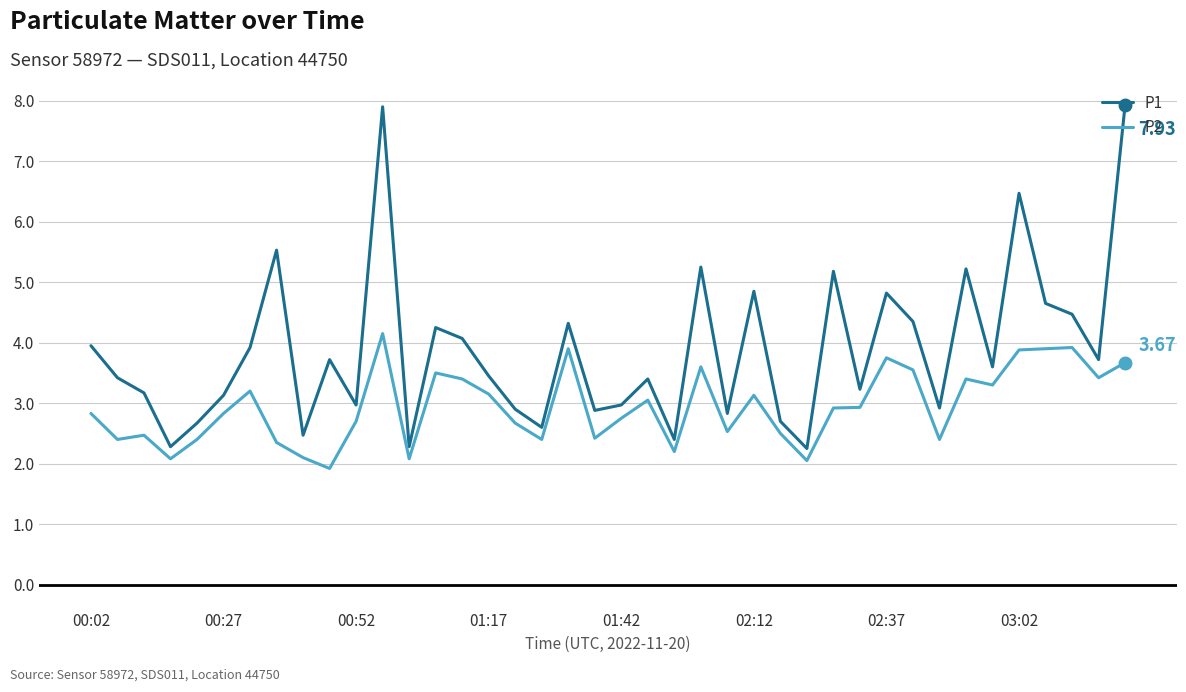

What is the difference between the maximum and minimum values in the P2 series?

2.2